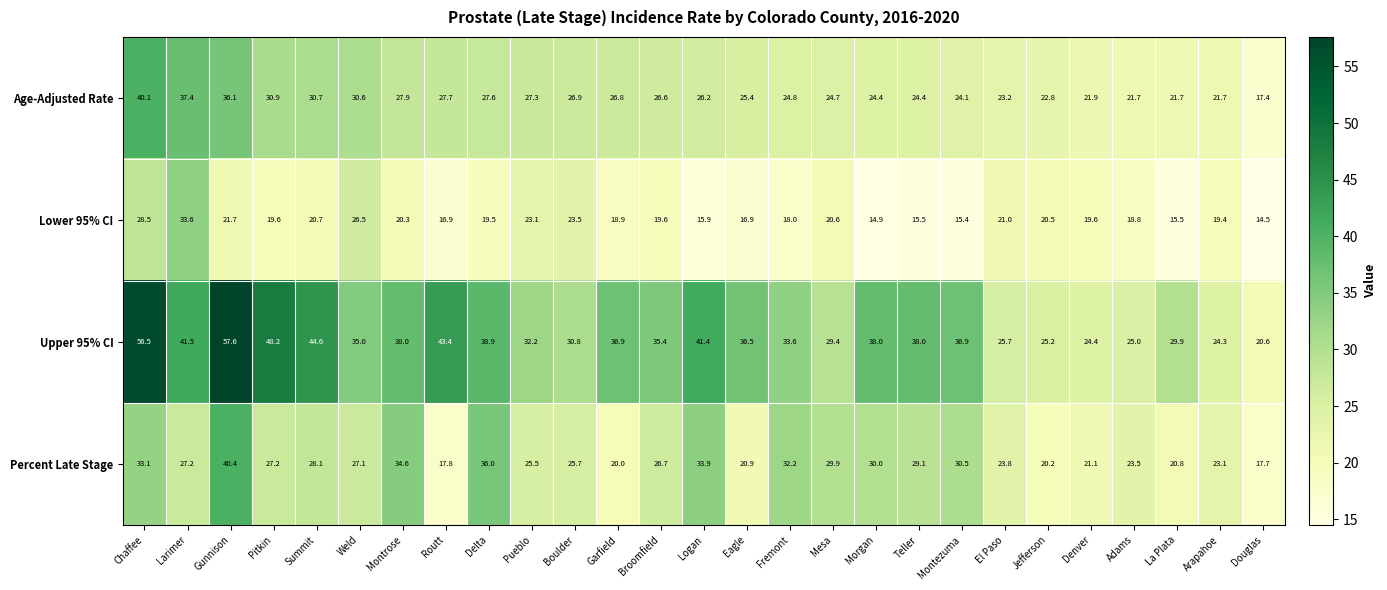

What is the sum of all Lower 95% CI values?

538.9